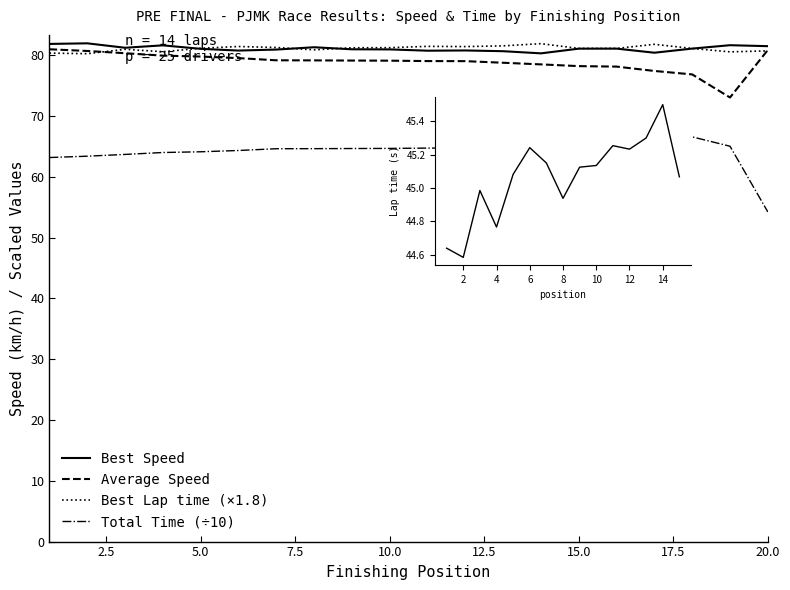

Which category has the lowest value in the Best Speed series?

14